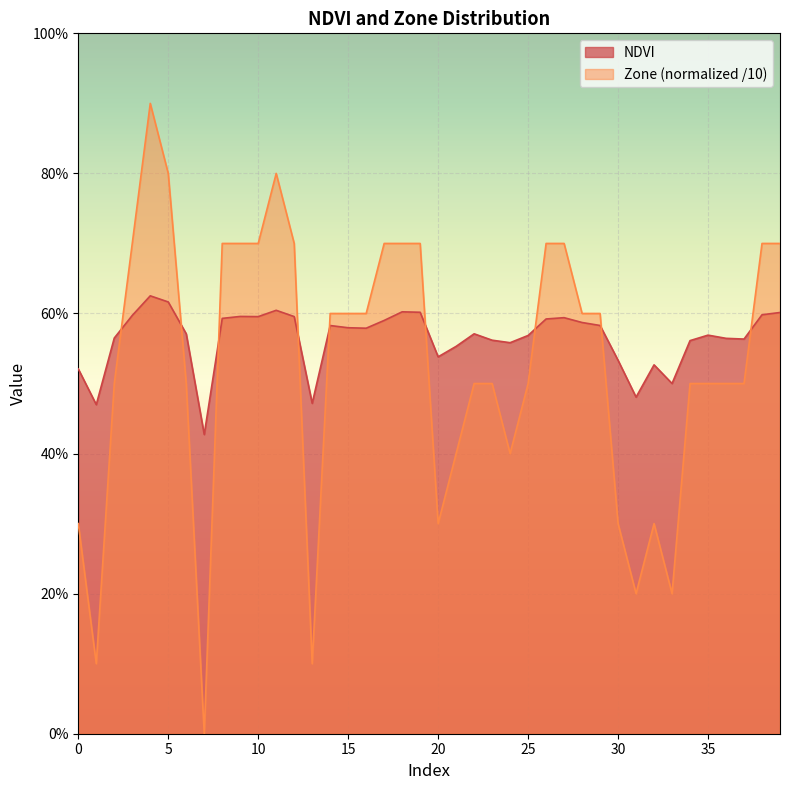

The value of NDVI at 4 is 0.6. True or false?

True